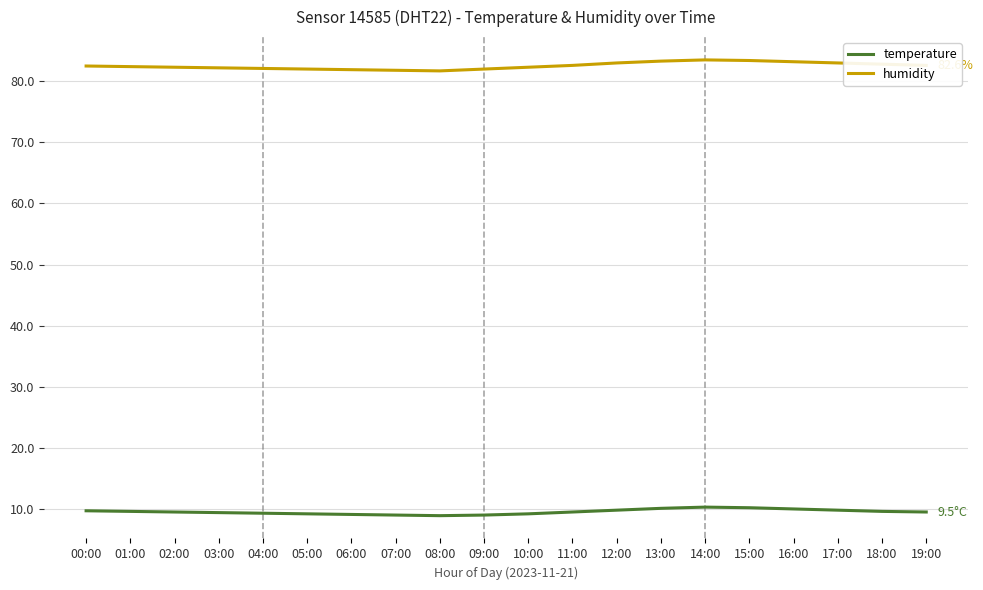

Is the value of humidity at 11:00 greater than the value of temperature at 07:00?

Yes